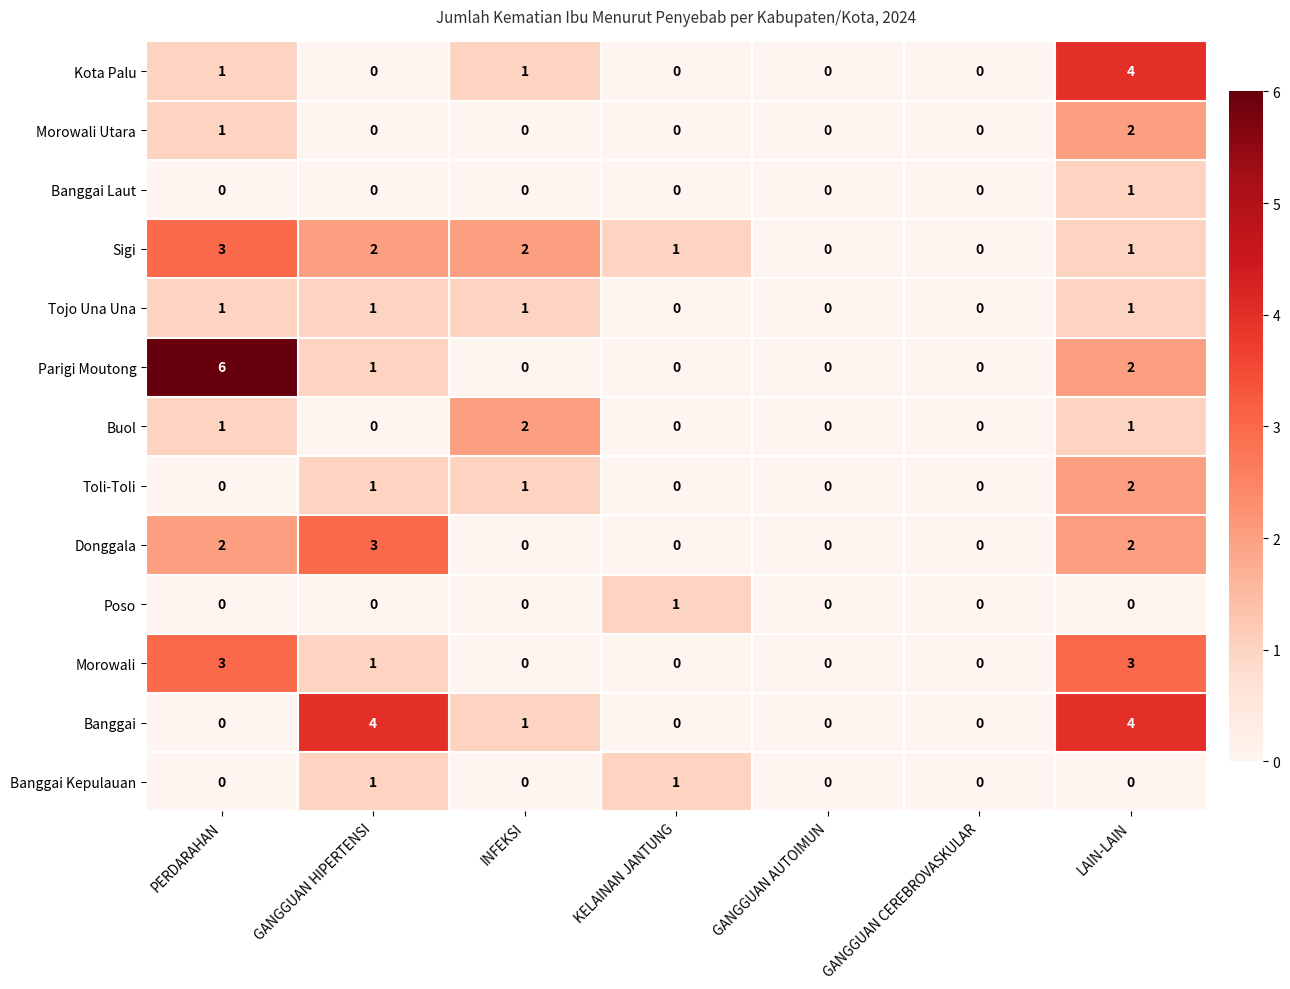

The value of Morowali at KELAINAN JANTUNG is 0. True or false?

True